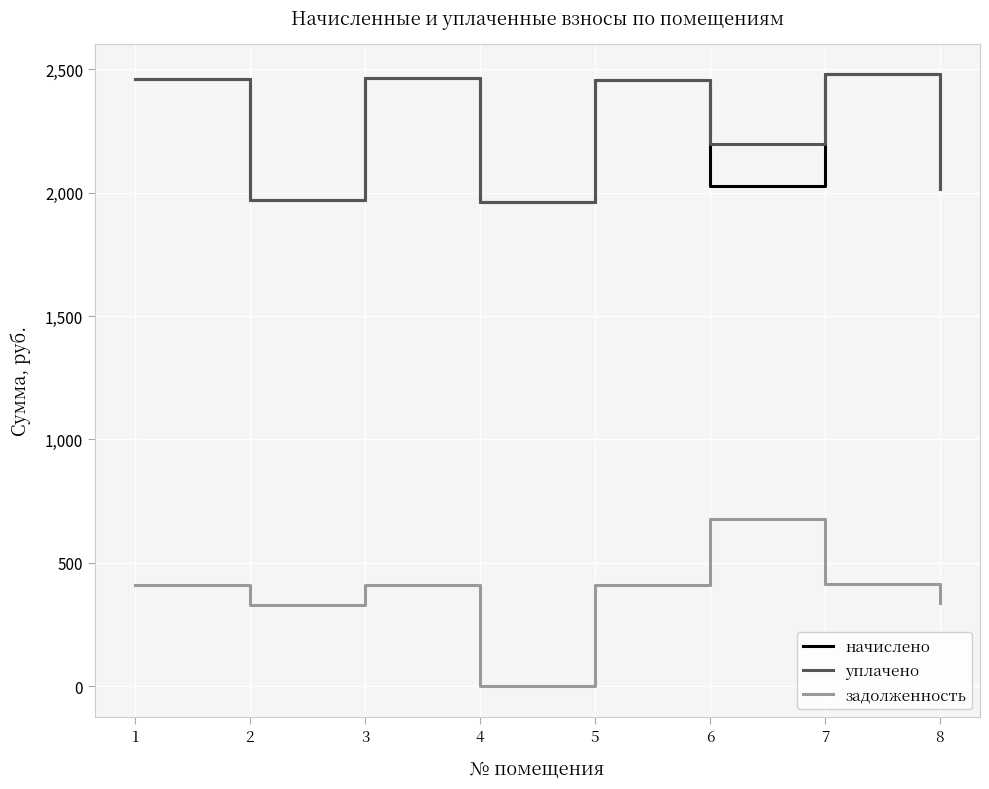

True or false: задолженность and уплачено intersect in this chart.

False